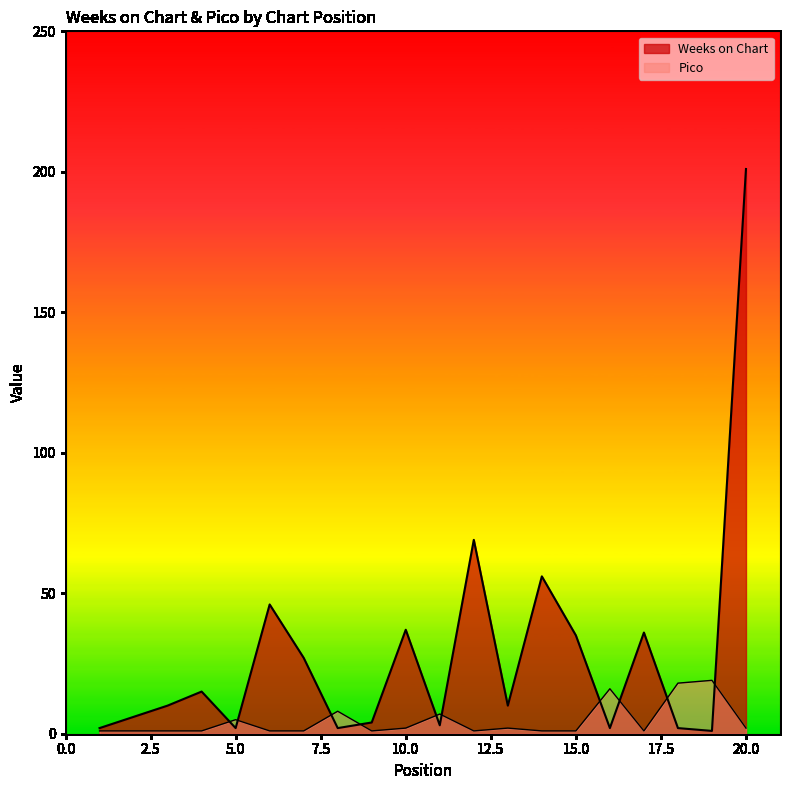

In Weeks on Chart, how many points are higher than both neighbors (excluding endpoints)?

6